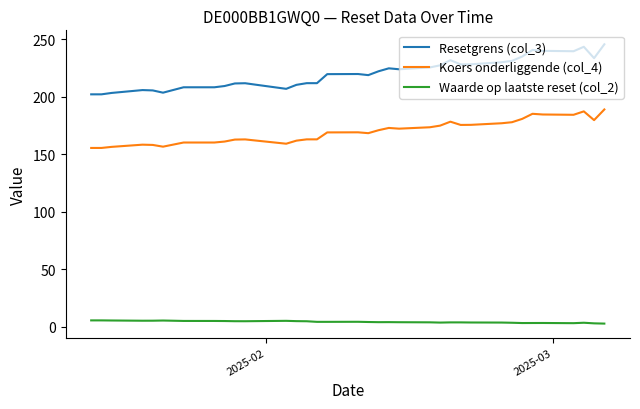

Where does the Resetgrens (col_3) series first go above 219?

2025-02